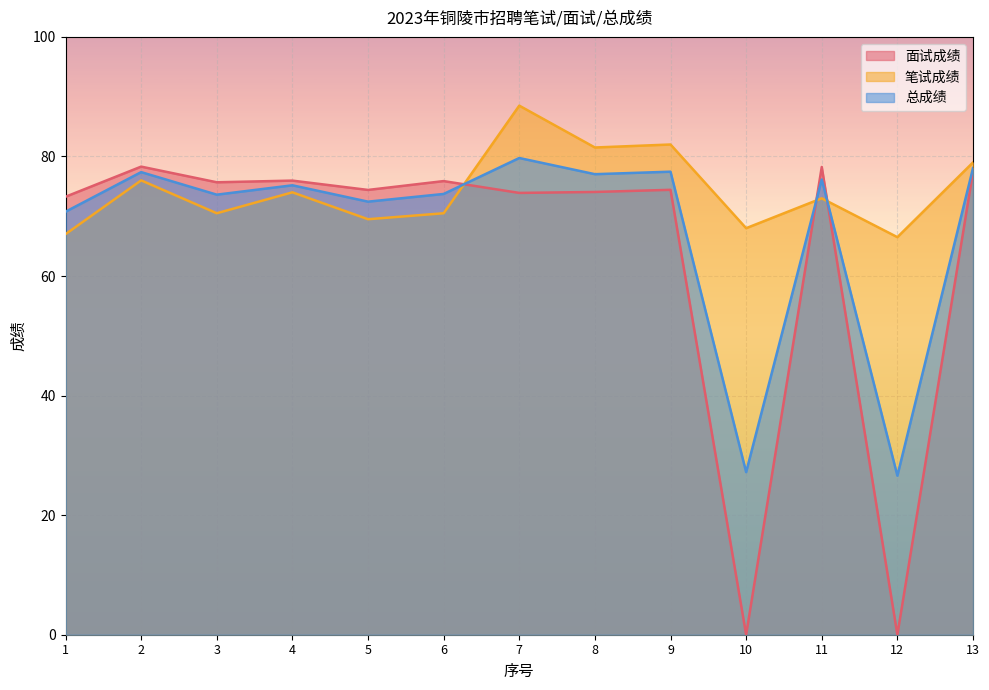

How many intersections are there between 面试成绩 and 笔试成绩?

3